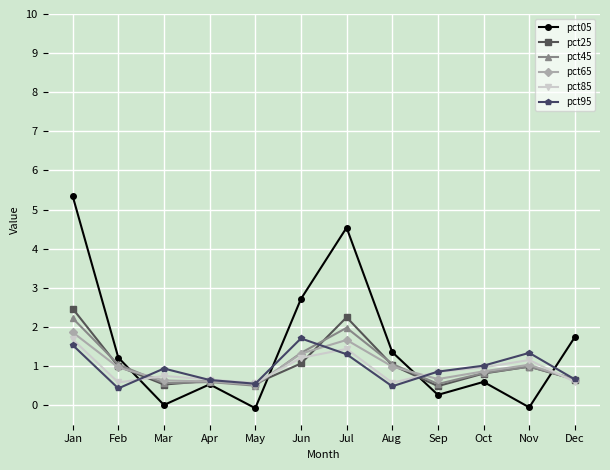

How many lines are shown in the chart?

6